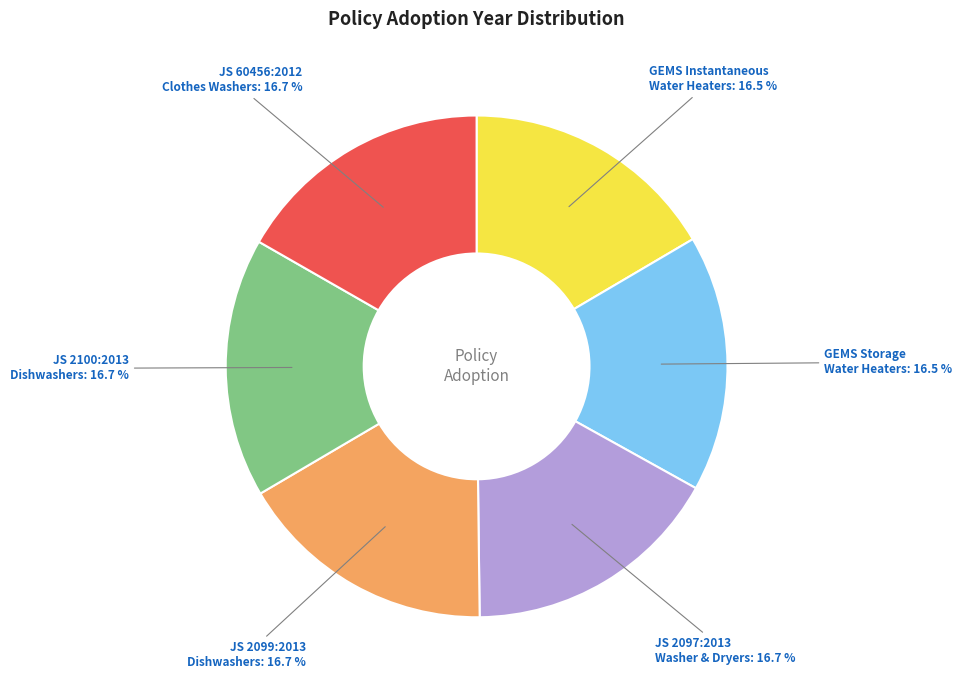

Approximately how many times larger is the value at JS 2100:2013 Dishwashers: 16.7 % compared to JS 2099:2013 Dishwashers: 16.7 %?

1.0